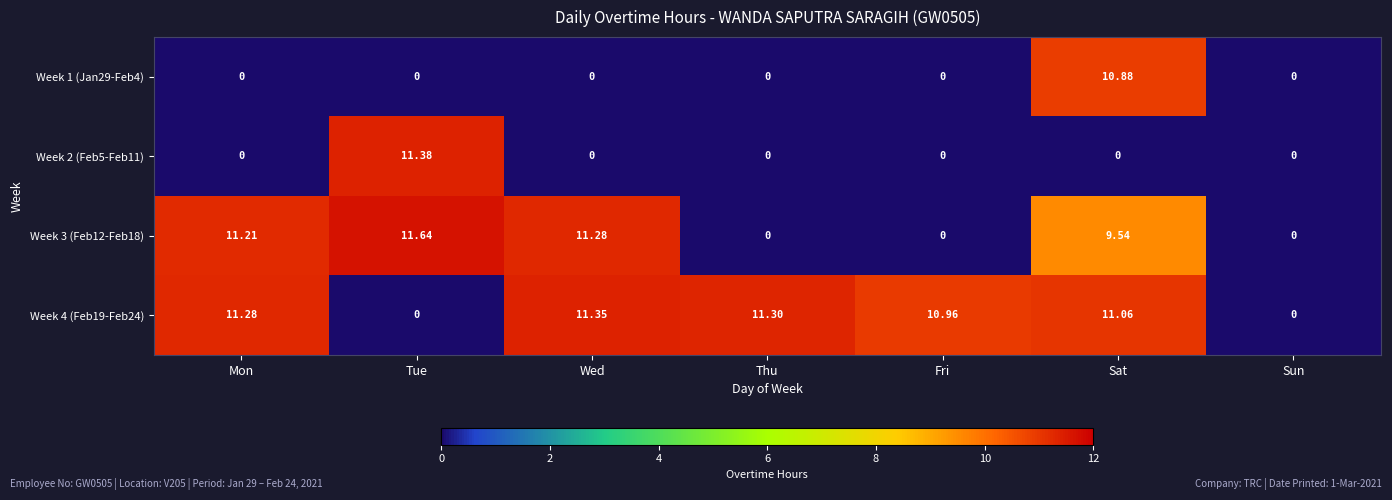

Which series has the largest total across all categories?

Week 4 (Feb19-Feb24)